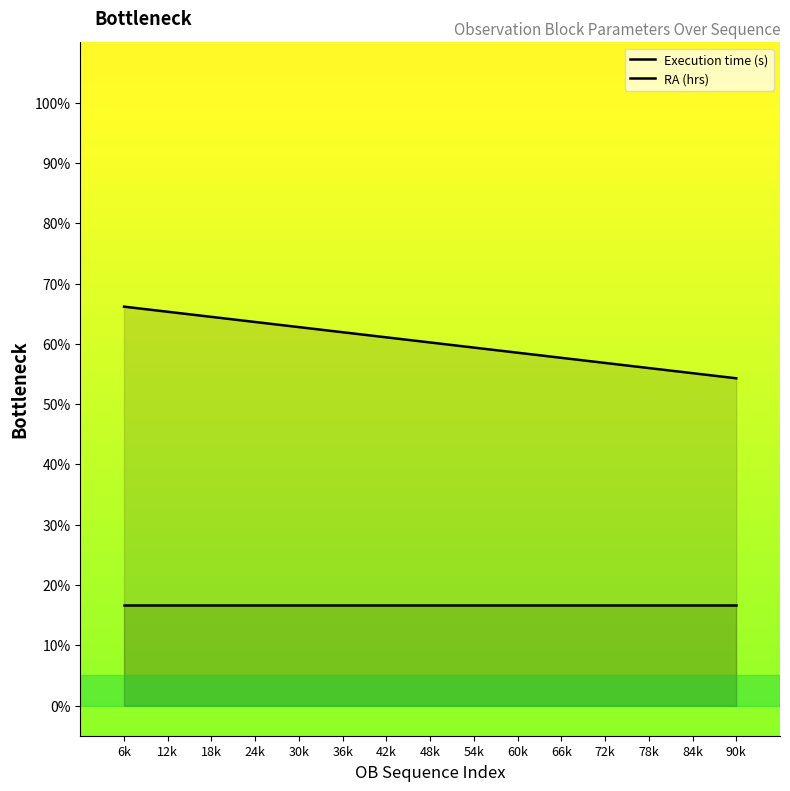

What is the value of the RA (hrs) point at the 7th from the left?

16.7